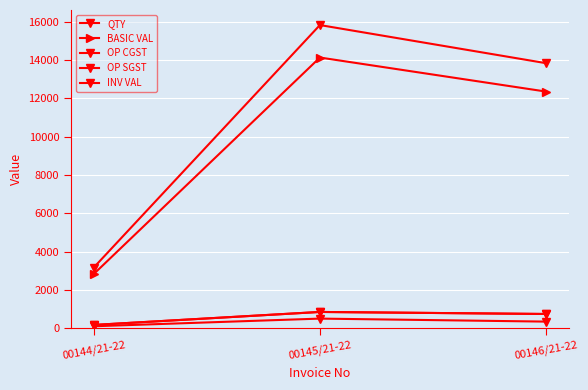

Count the number of categories in the chart.

3